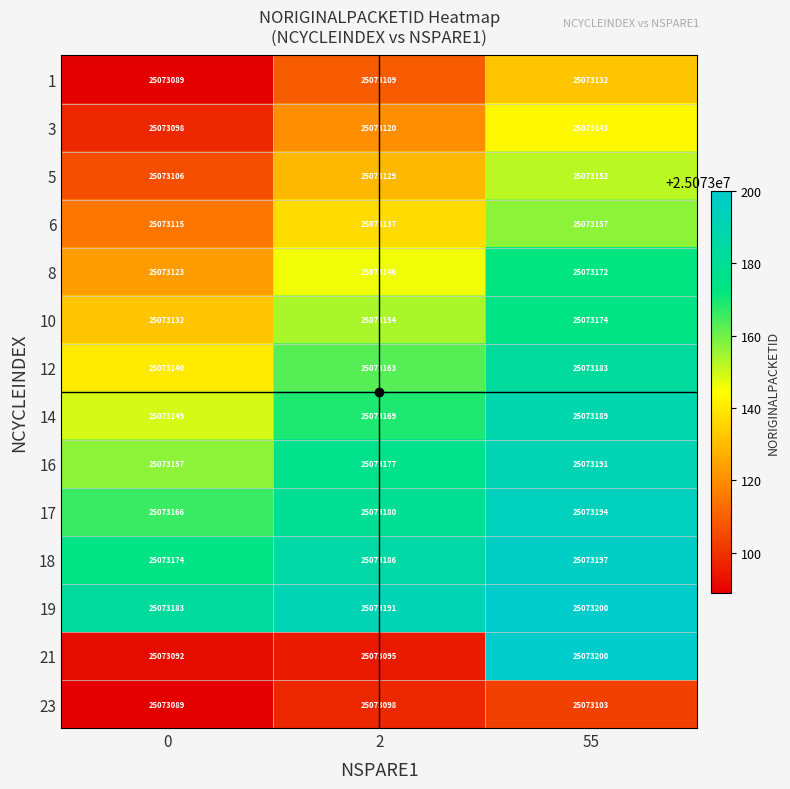

Read the 8 value at 55.

25073172